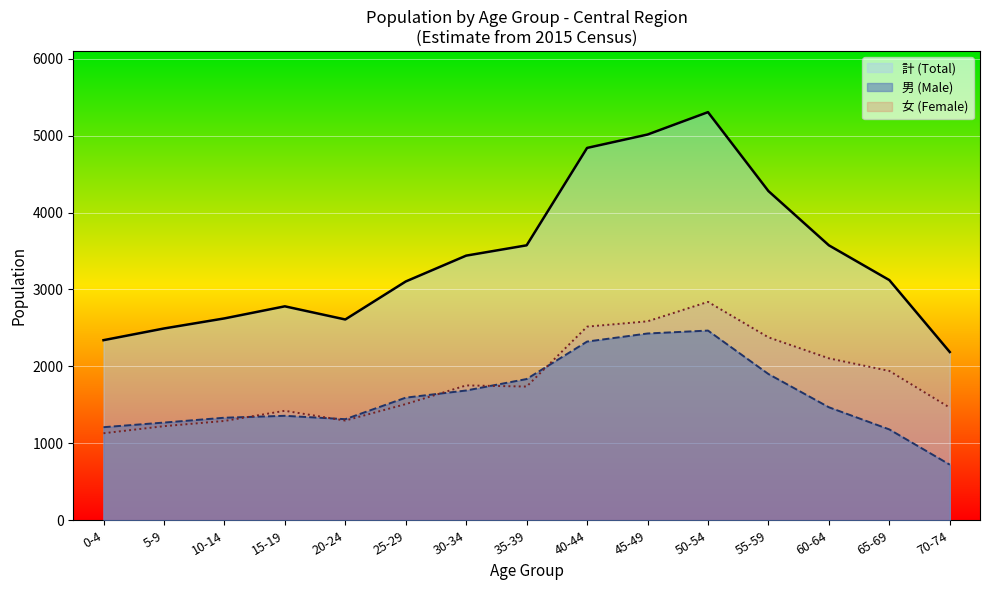

True or false: the data has more than 2 interior local peaks.

False